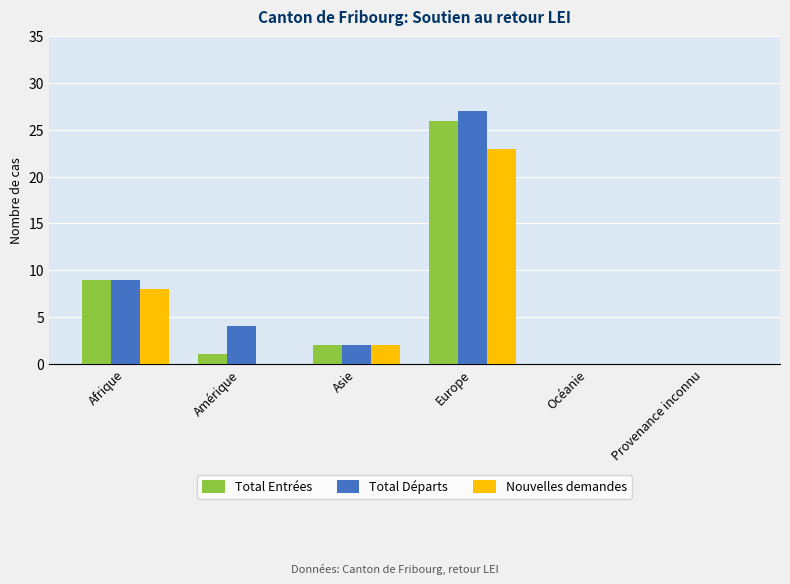

Where is Nouvelles demandes nearest to the value 11?

Afrique